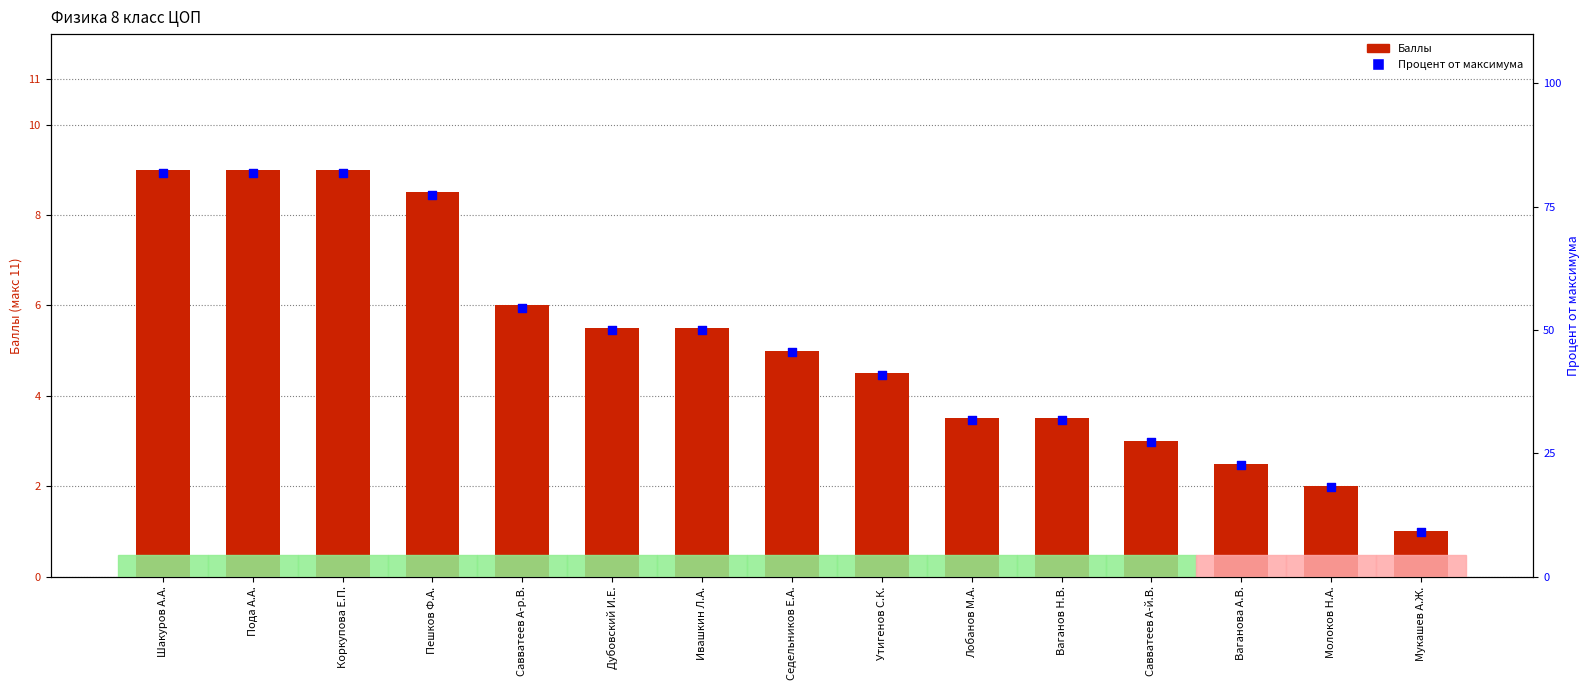

What are all the series names shown in the legend?

Баллы, Процент от максимума